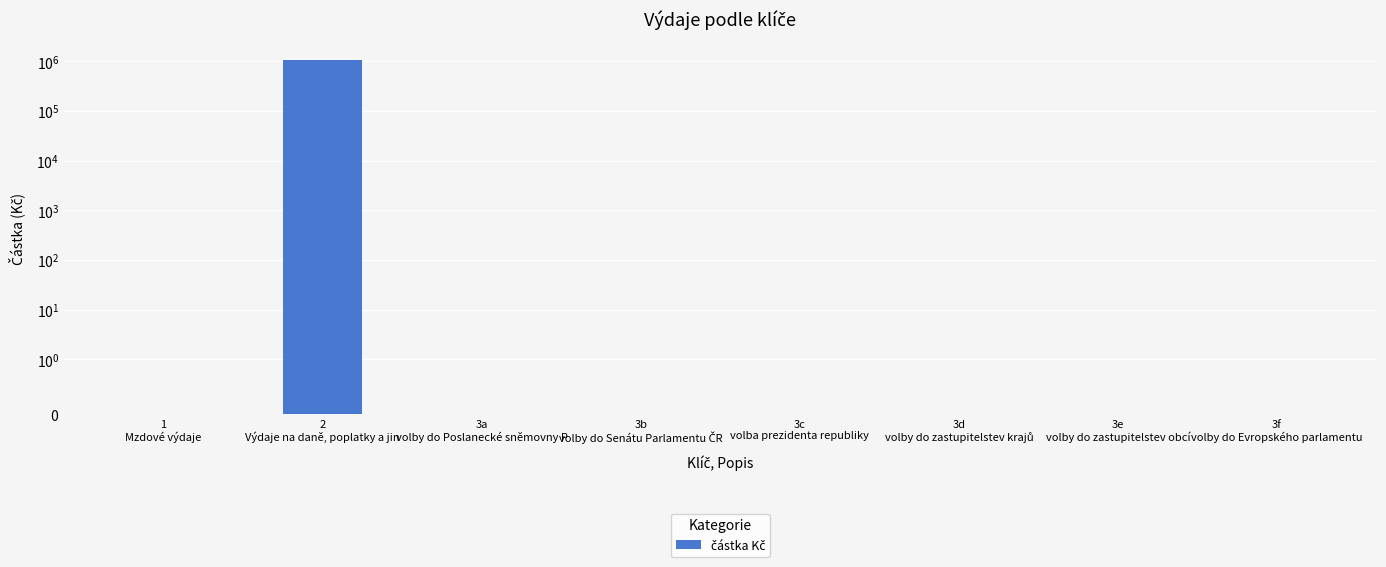

What is the label of the 1st bar from the left?

1
Mzdové výdaje